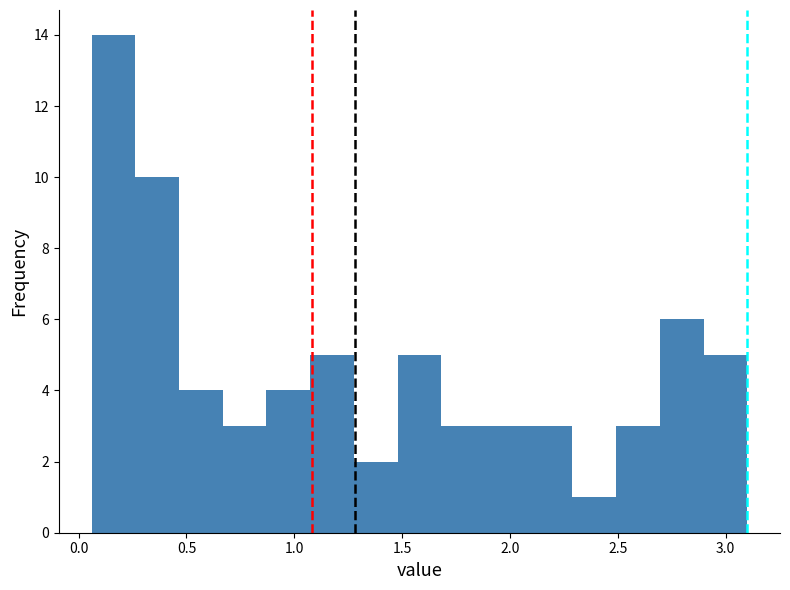

Reading left to right, transcribe this chart: for each bar, give the range it covers on the x-axis and its height. Neither the bar edges nor the heights are printed on the chart, so give them approximately, as read against the axes.

0.05 to 0.25: 14
0.25 to 0.45: 10
0.45 to 0.65: 4
0.65 to 0.85: 3
0.85 to 1.05: 4
1.05 to 1.30: 5
1.30 to 1.50: 2
1.50 to 1.70: 5
1.70 to 1.90: 3
1.90 to 2.10: 3
2.10 to 2.30: 3
2.30 to 2.50: 1
2.50 to 2.70: 3
2.70 to 2.90: 6
2.90 to 3.10: 5